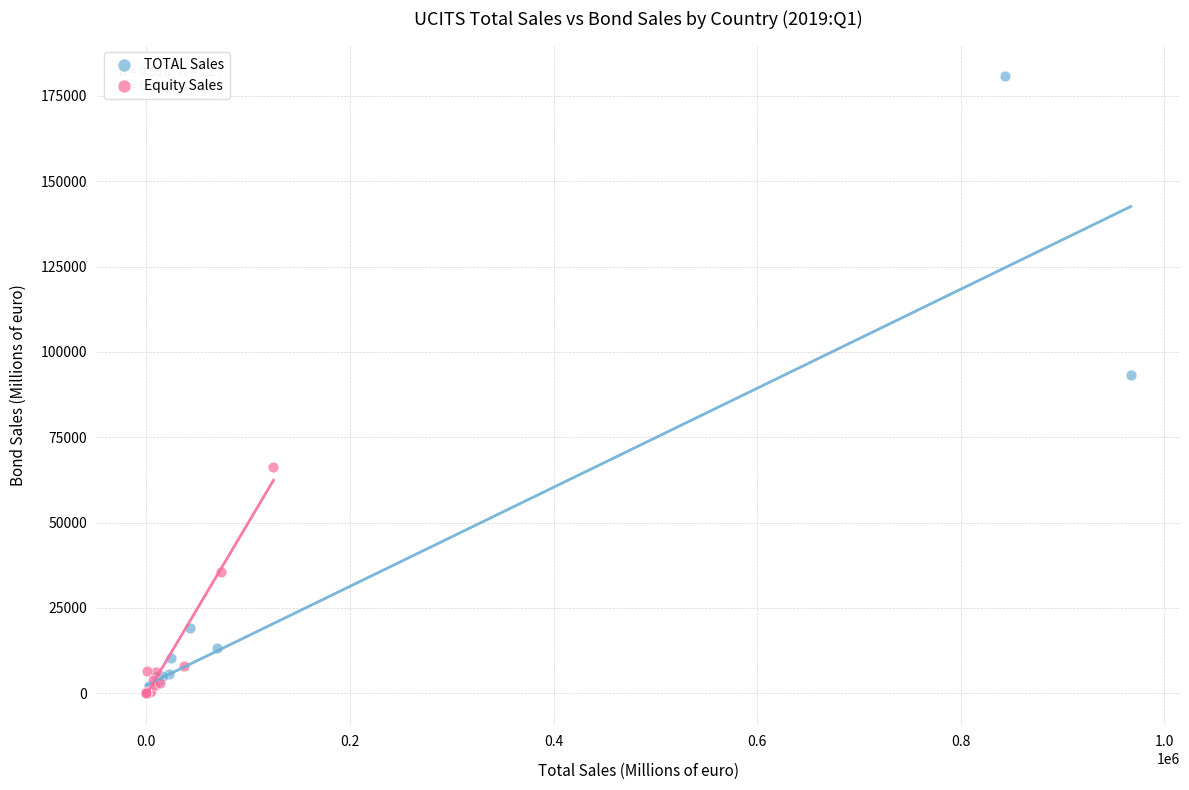

Which series has the widest spread of Y values?

TOTAL Sales